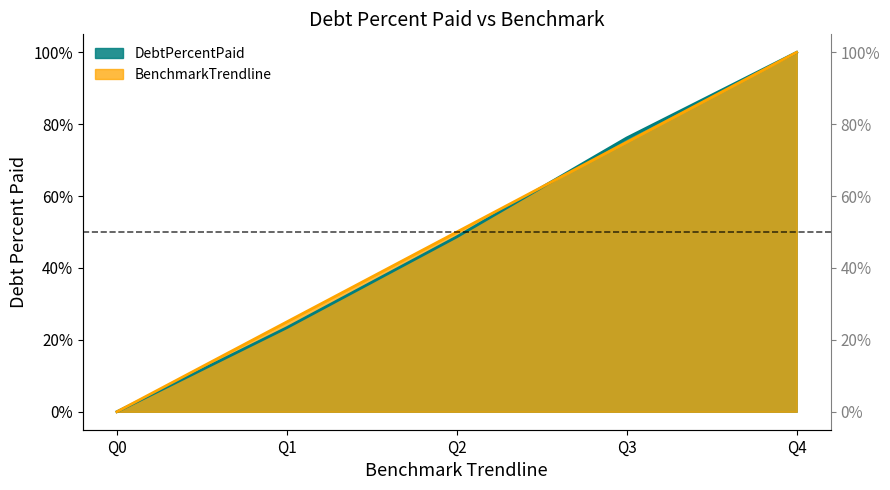

Which category has the highest value in the BenchmarkTrendline series?

Q4